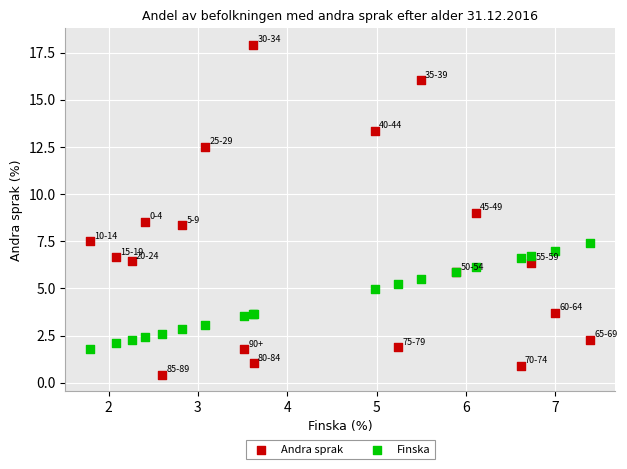

Which series contains the highest Y value?

Andra sprak